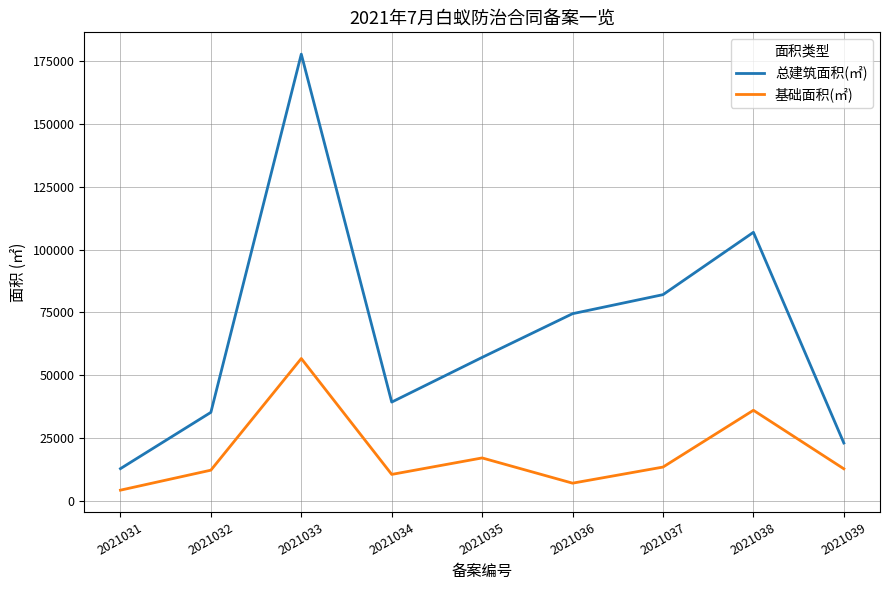

Where is the first local maximum for 总建筑面积(㎡)?

2021033